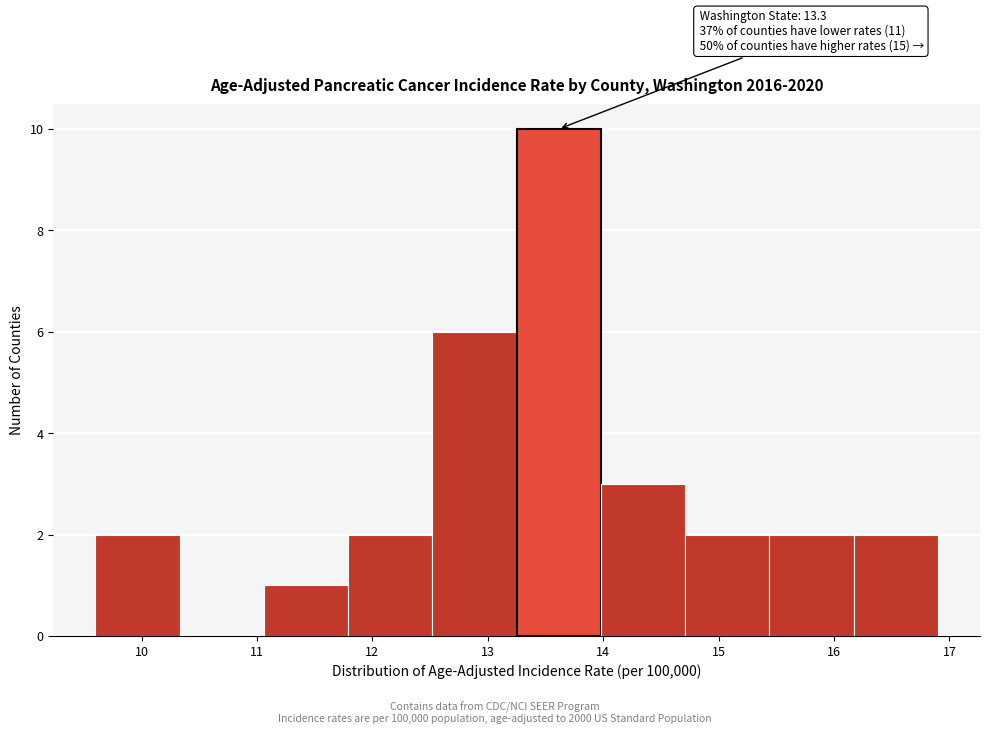

Which range on the x-axis has the tallest bar?

13.25 to 13.98